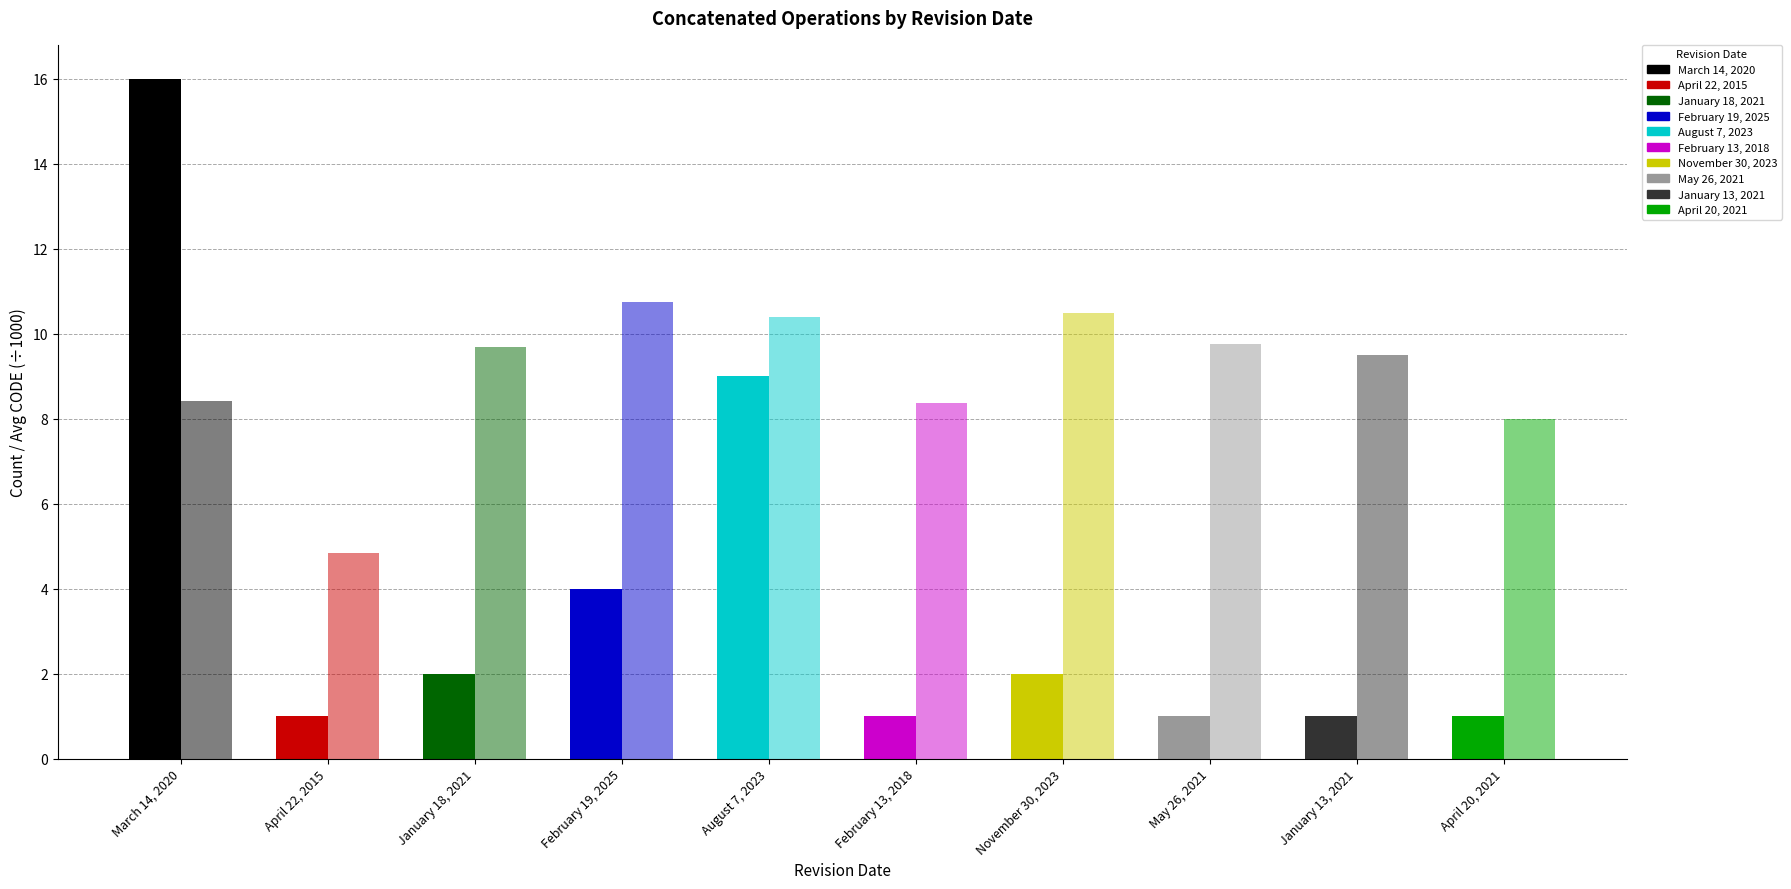

Which has a higher value, January 18, 2021 or April 20, 2021?

January 18, 2021